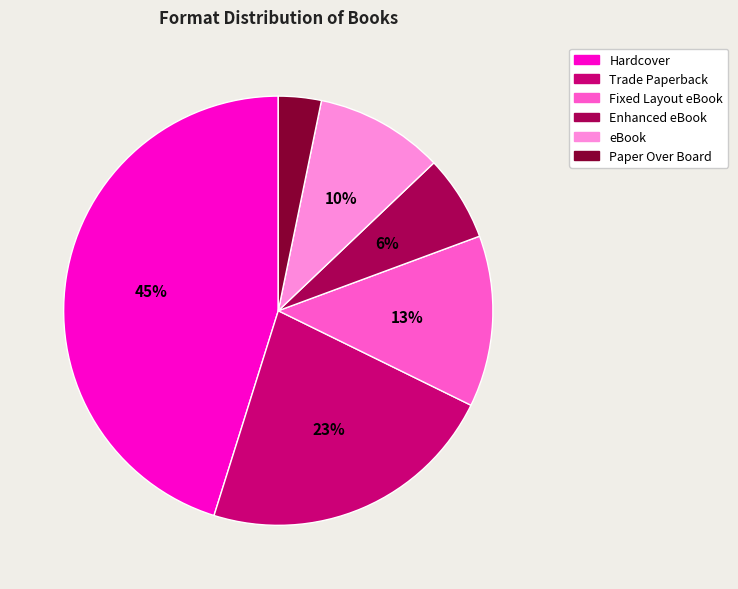

Is there any slice that represents more than half of the pie?

No